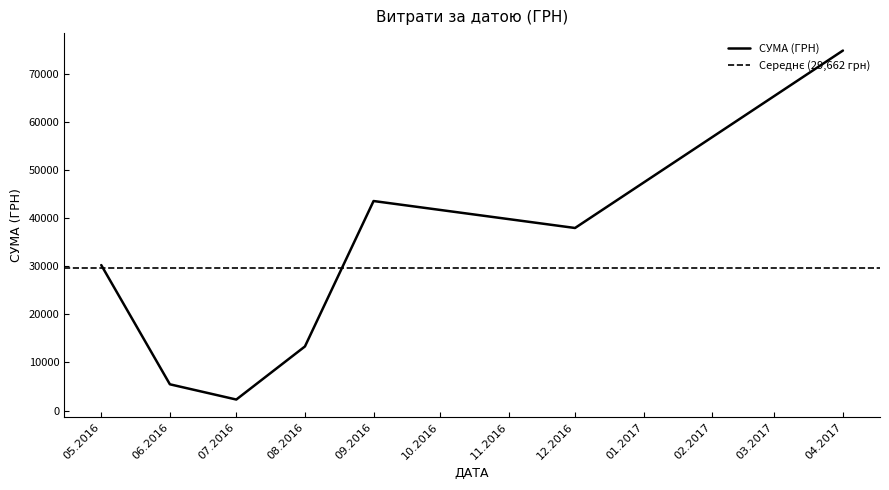

The value of СУМА (ГРН) at 12.2016 is 17176.4. True or false?

False